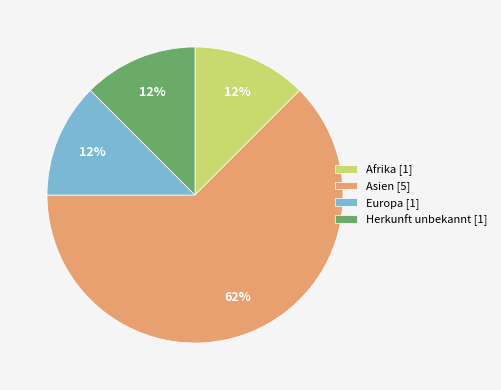

How many slices are in this pie chart?

4